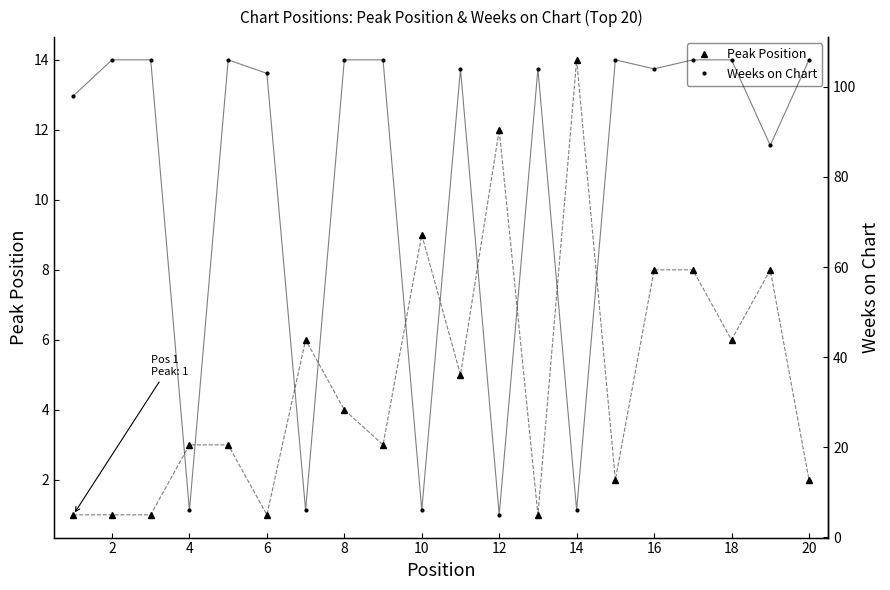

In Peak Position, how many points are higher than both neighbors (excluding endpoints)?

5